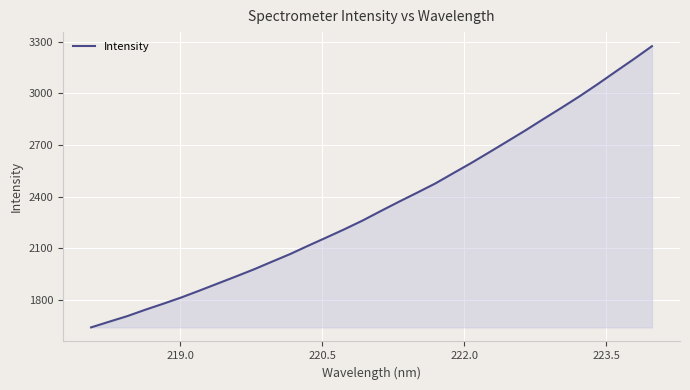

What is the maximum value shown in the chart?

3274.2